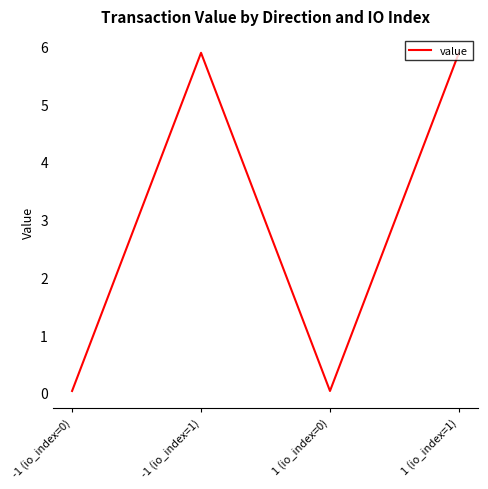

How many interior local peaks (higher than both neighbors) does the data have?

1